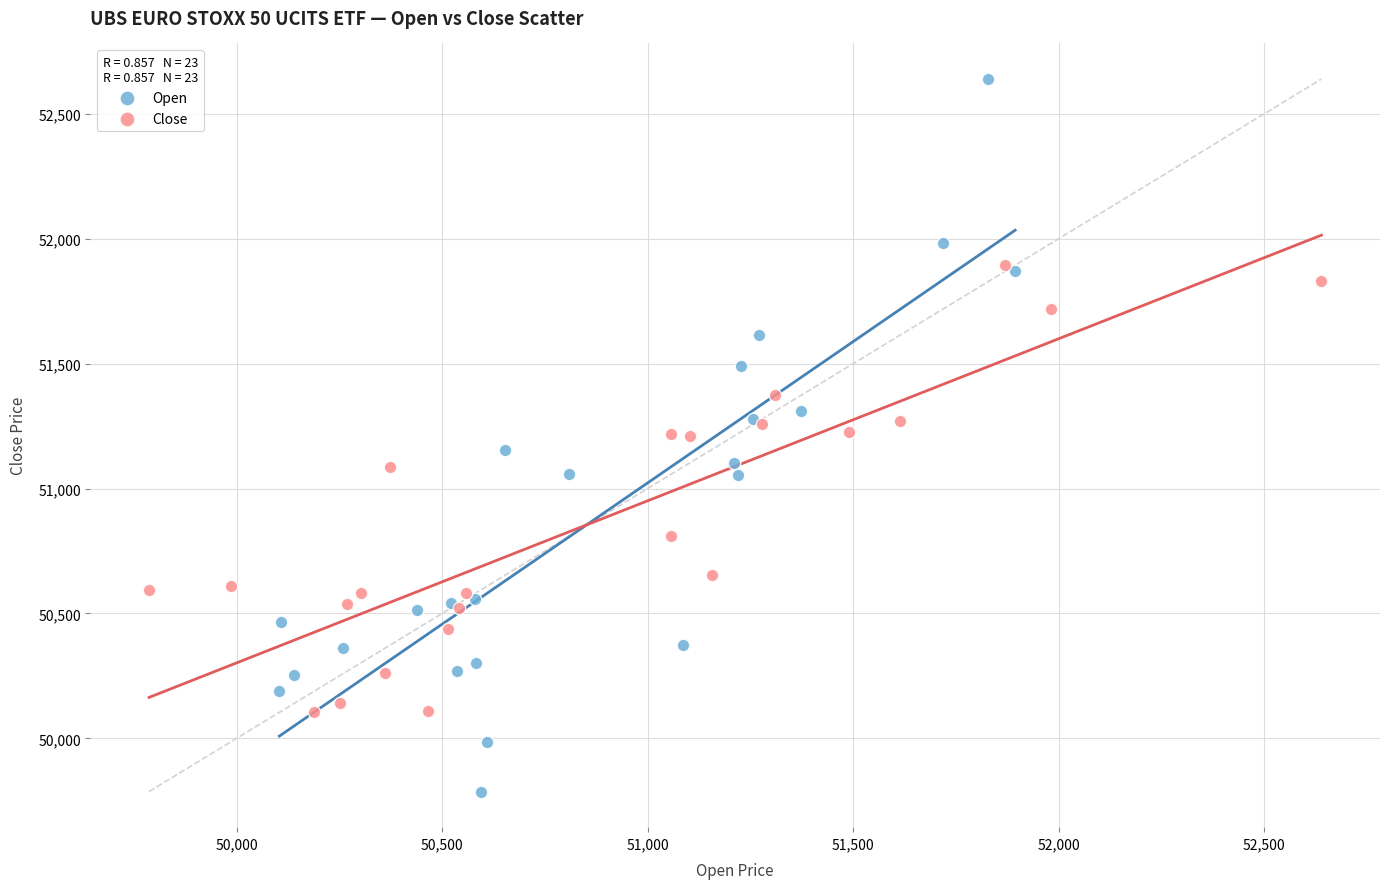

Which series reaches the maximum Y coordinate?

Open